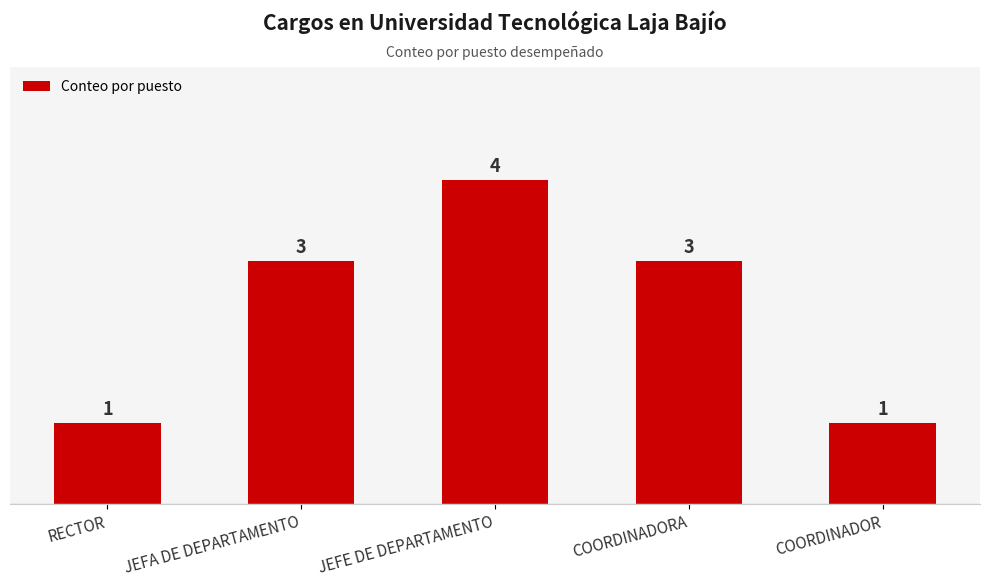

Count the values in the range 1 to 3.

4